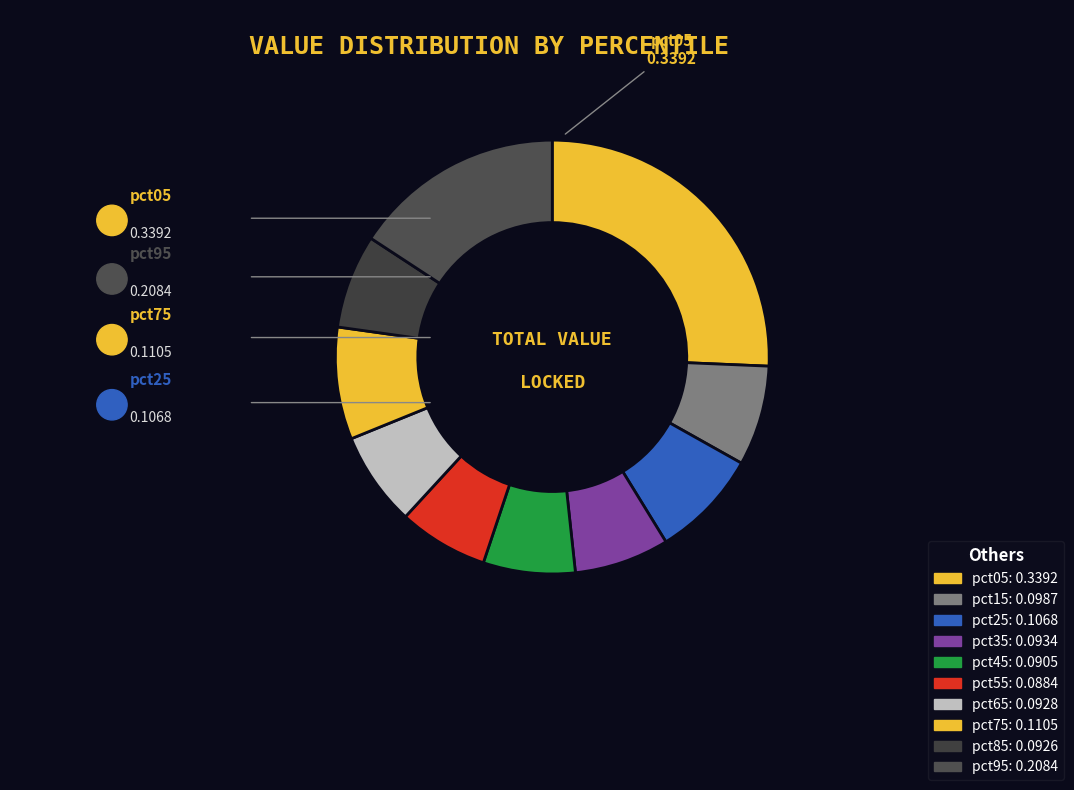

How many slices are in this pie chart?

10